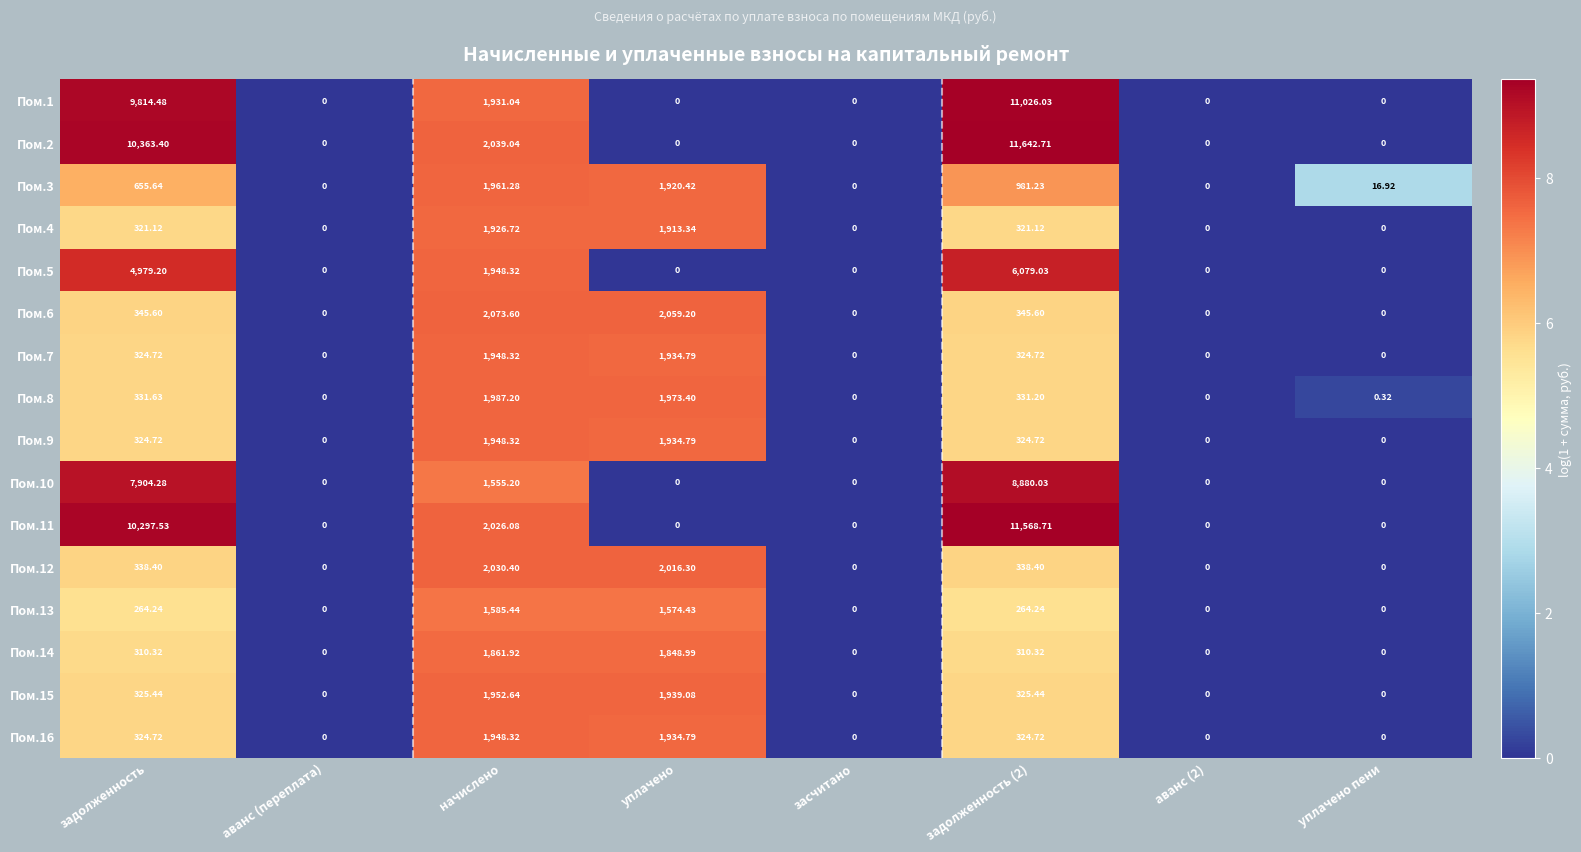

Where does the Пом.6 series first go above 345?

задолженность